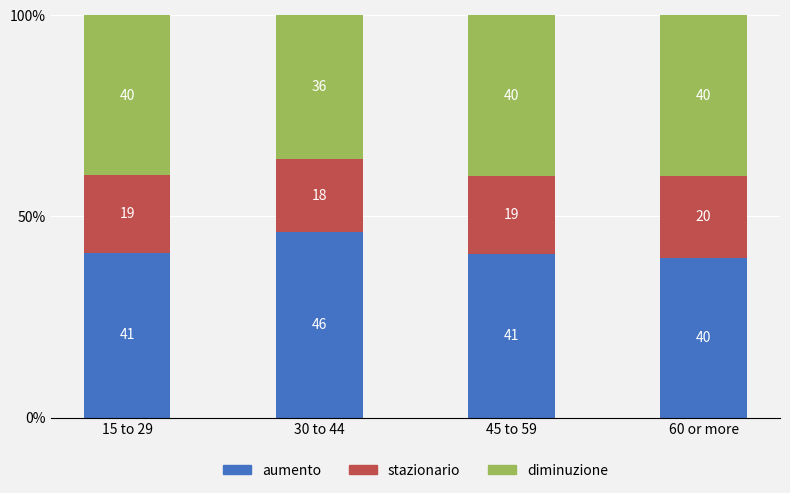

The aumento series shows 46.0 at 30 to 44. True or false?

True